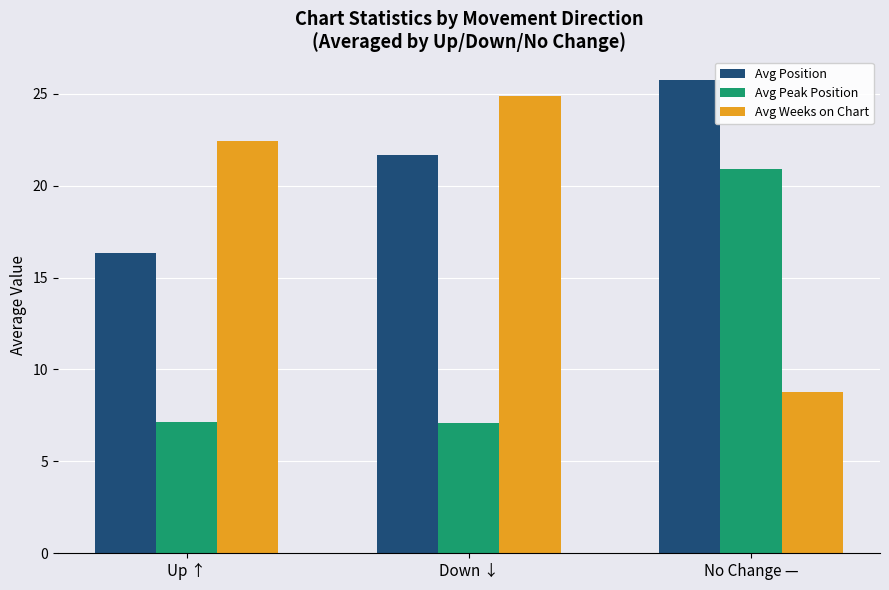

What is the sum of the Avg Weeks on Chart values at Down ↓ and Up ↑?

47.3